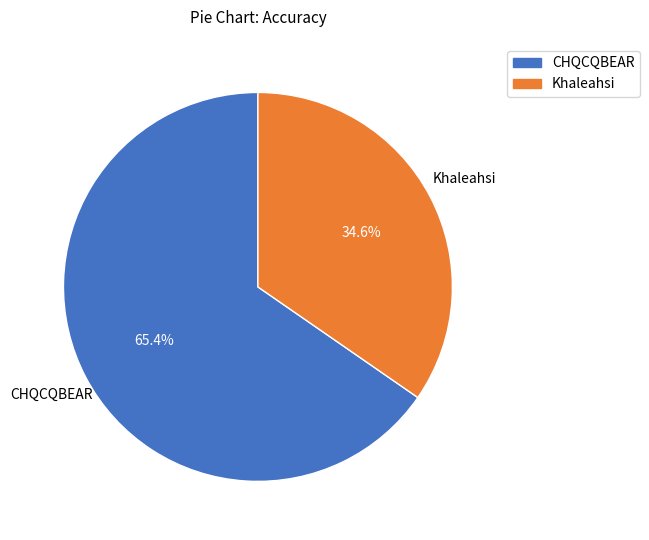

To the nearest percent, what portion does Khaleahsi represent?

35%